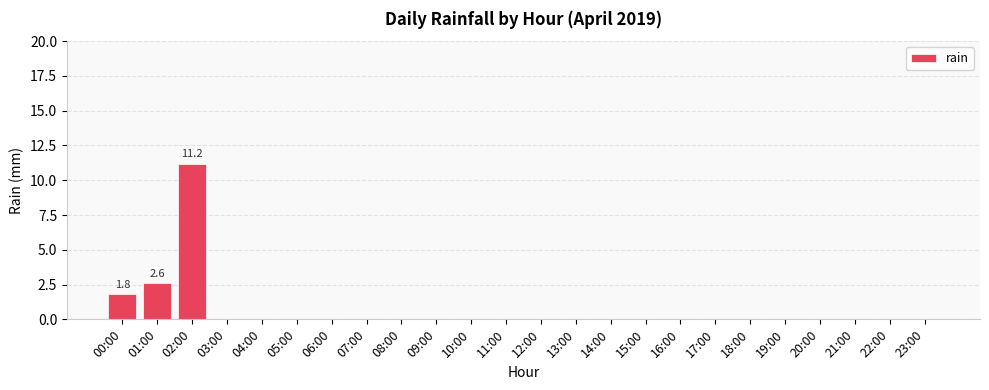

Is it true that the value at 23:00 is 3.9?

False